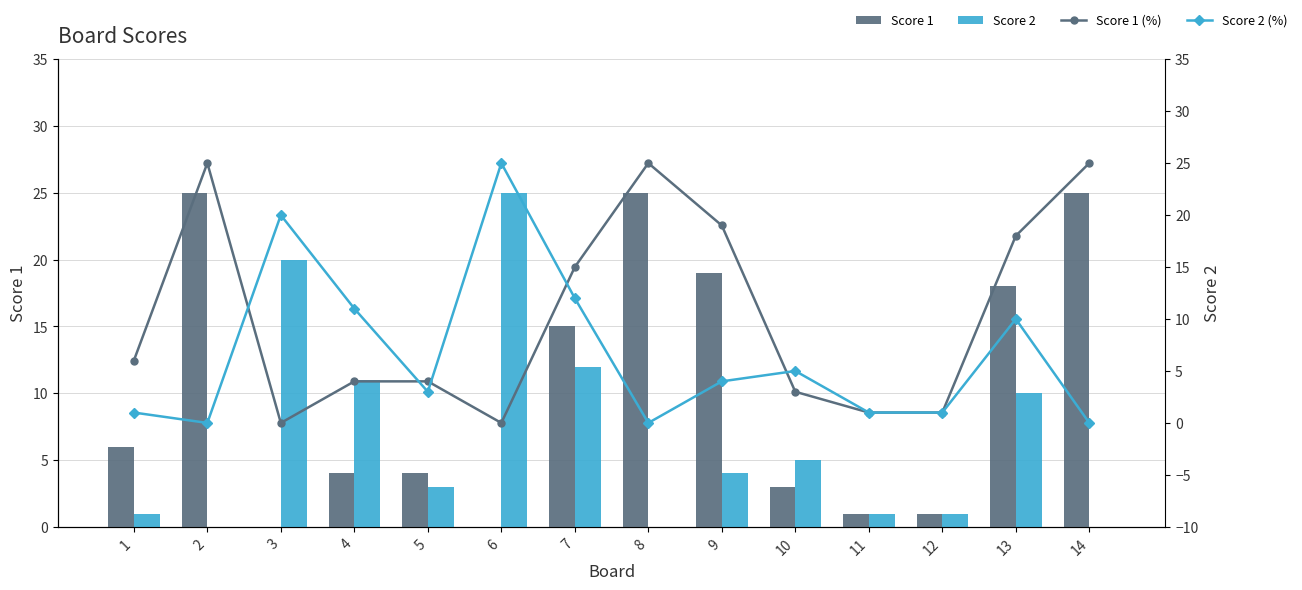

Which series changed the most between 3 and 7?

Score 1